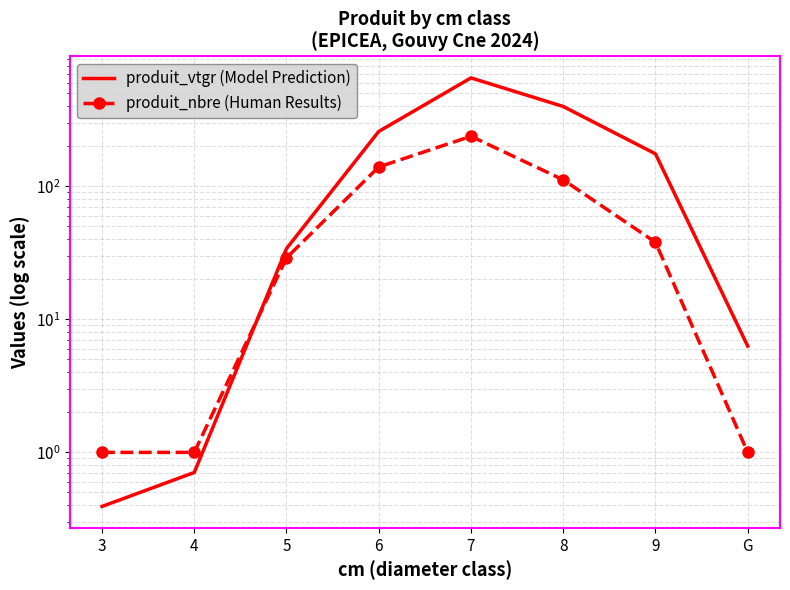

Reading left to right, what are all the values shown in this chart?

produit_vtgr (Model Prediction): 0.4	0.7	34.1	258.8	653.9	398.8	175.6	6.3
produit_nbre (Human Results): 1.0	1.0	29.0	140.0	238.0	112.0	38.0	1.0